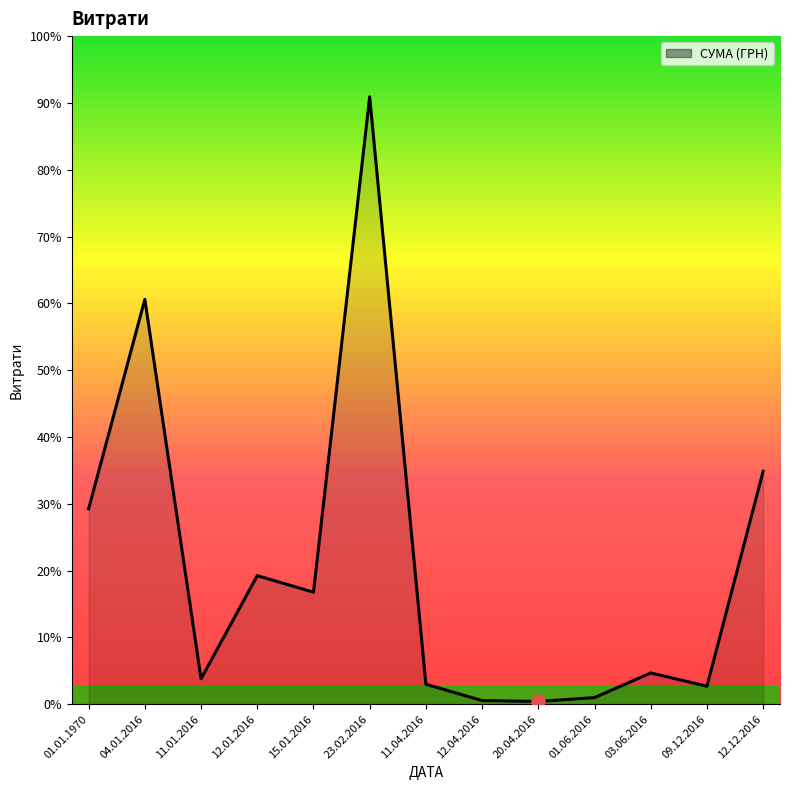

Does the chart have visible grid lines?

No